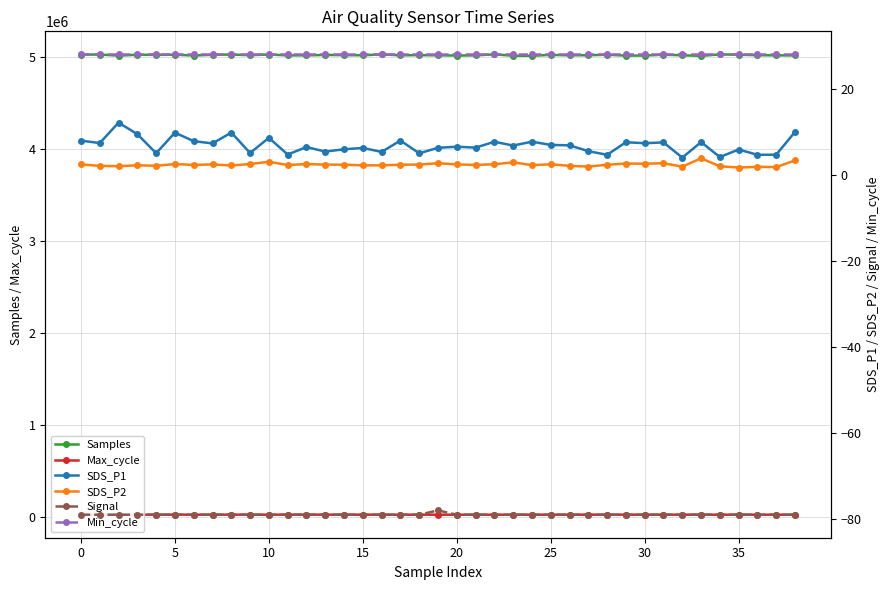

What is the sum of all Samples values?

195750574